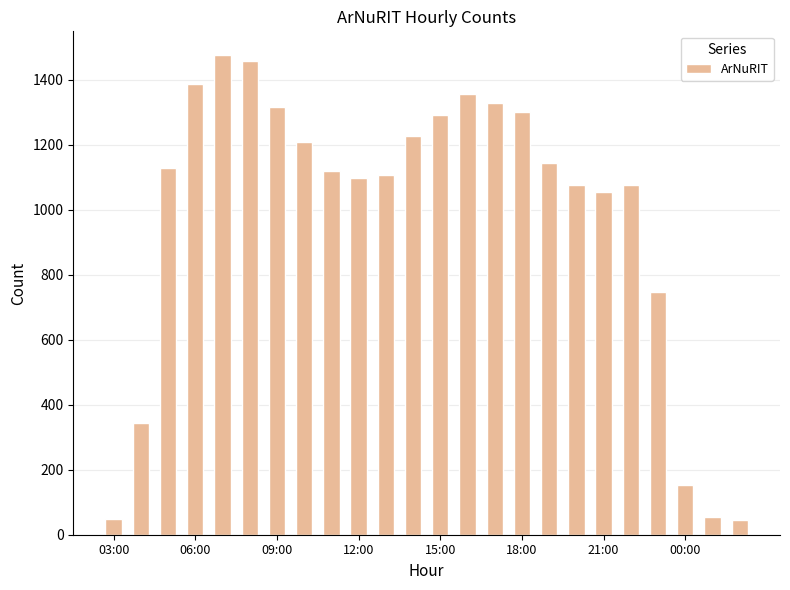

What is the value of the 11th bar from the left?

1106